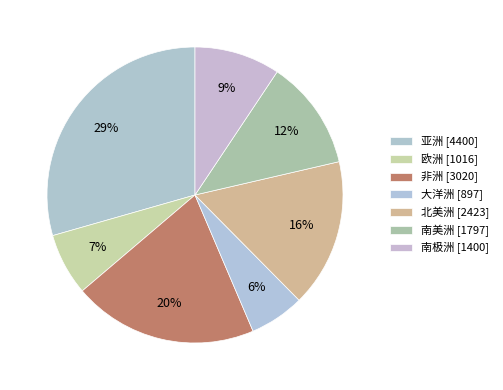

Count the number of slices in the pie.

7